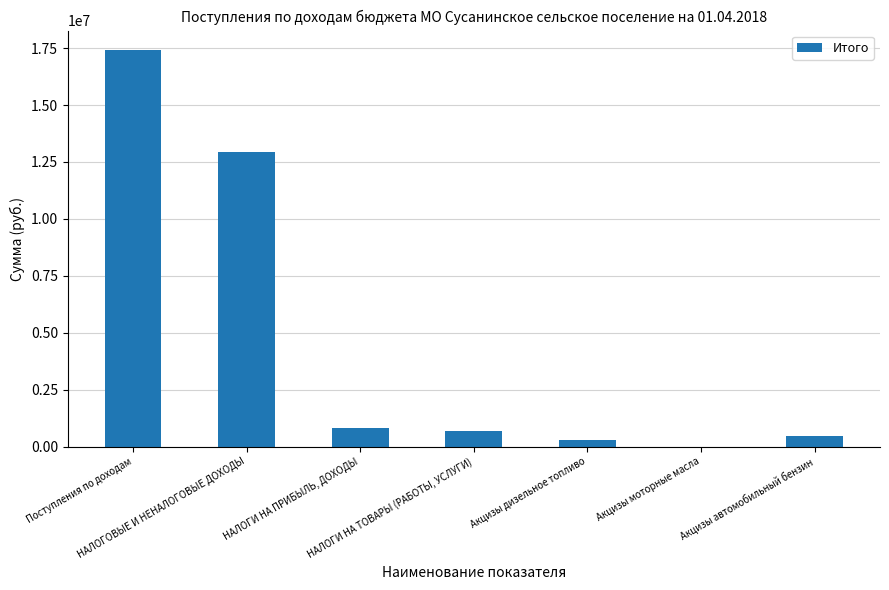

What is the sum of the values at НАЛОГОВЫЕ И НЕНАЛОГОВЫЕ ДОХОДЫ and Акцизы моторные масла?

12938317.0